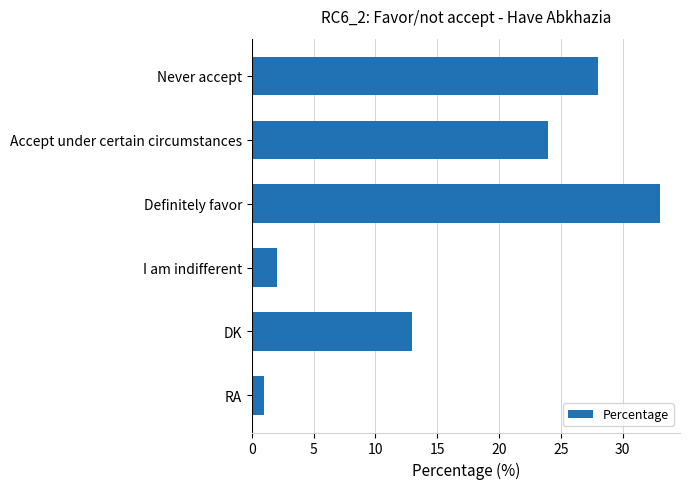

What is the label of the 6th bar from the top?

RA